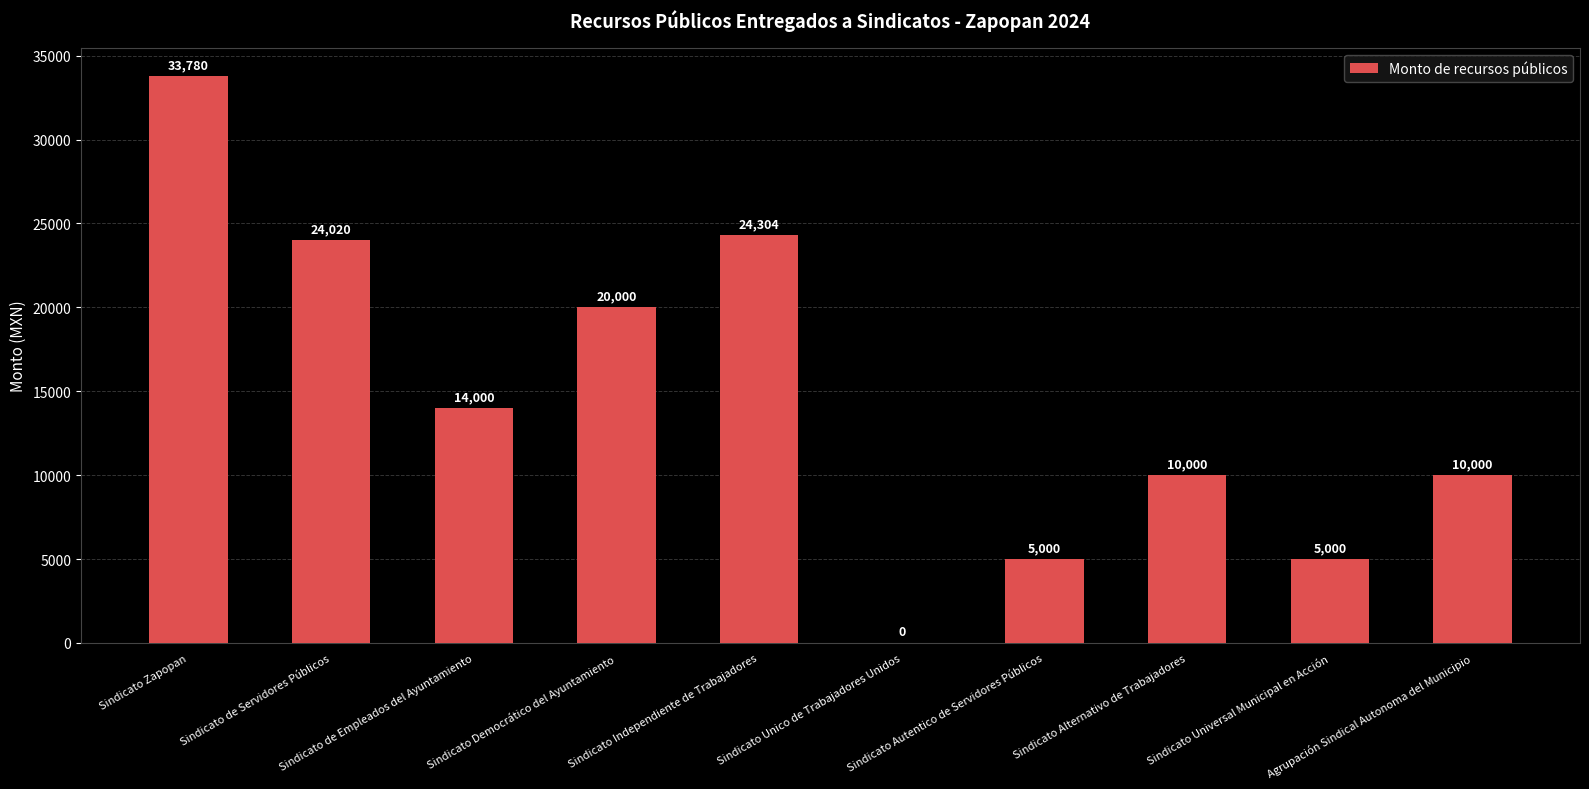

What is the sum of all values?

146104